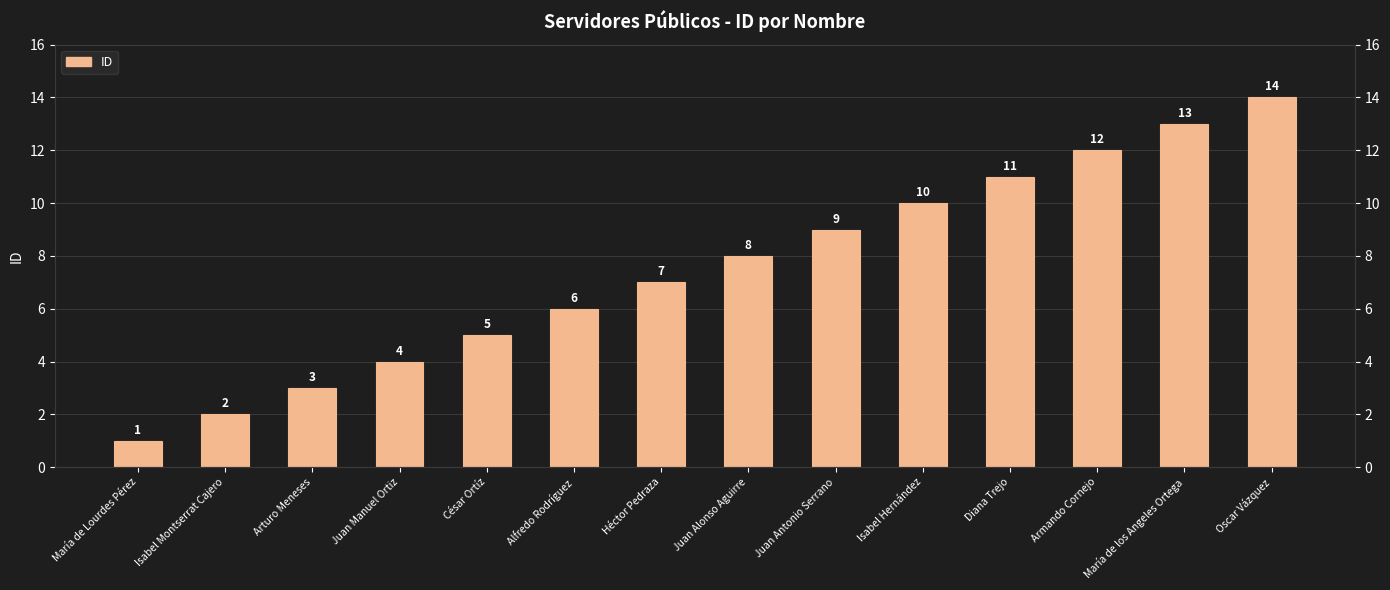

What is the smallest value displayed?

1